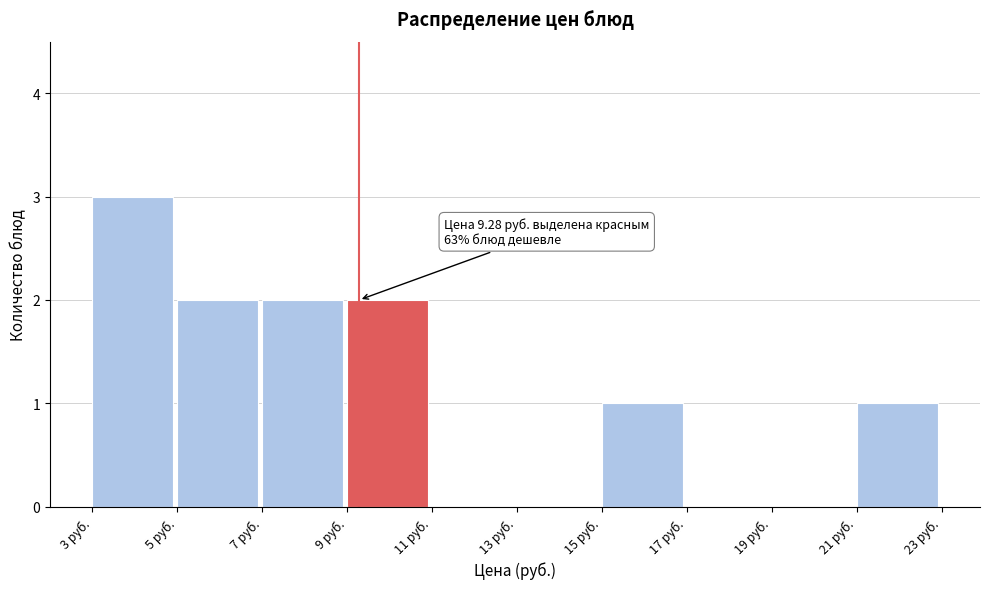

Over which range of the x-axis is the bar tallest?

3 to 5